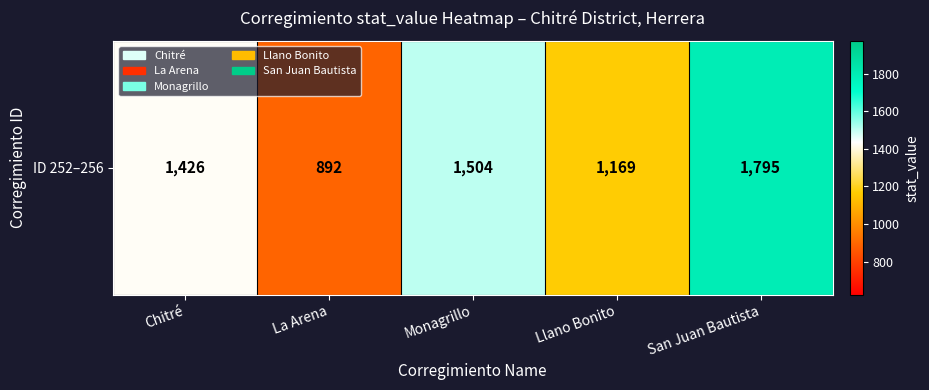

Which label corresponds to the largest value in the chart?

San Juan Bautista